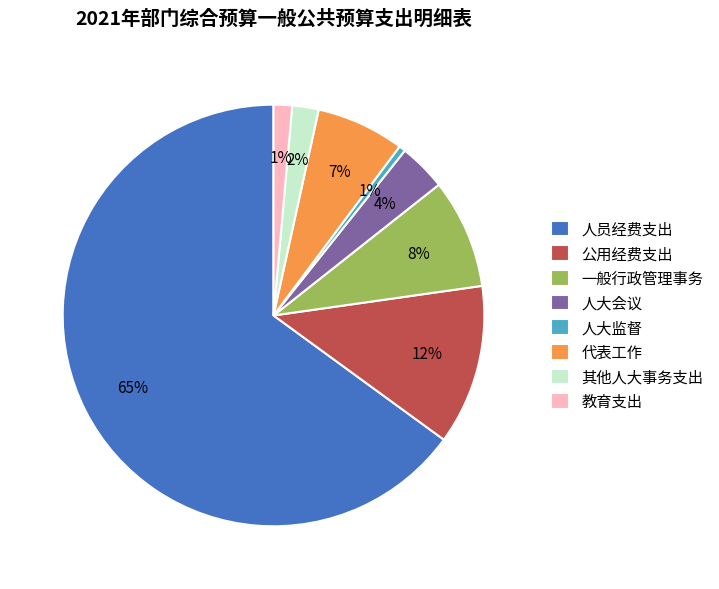

Which has a higher value, 教育支出 or 公用经费支出?

公用经费支出